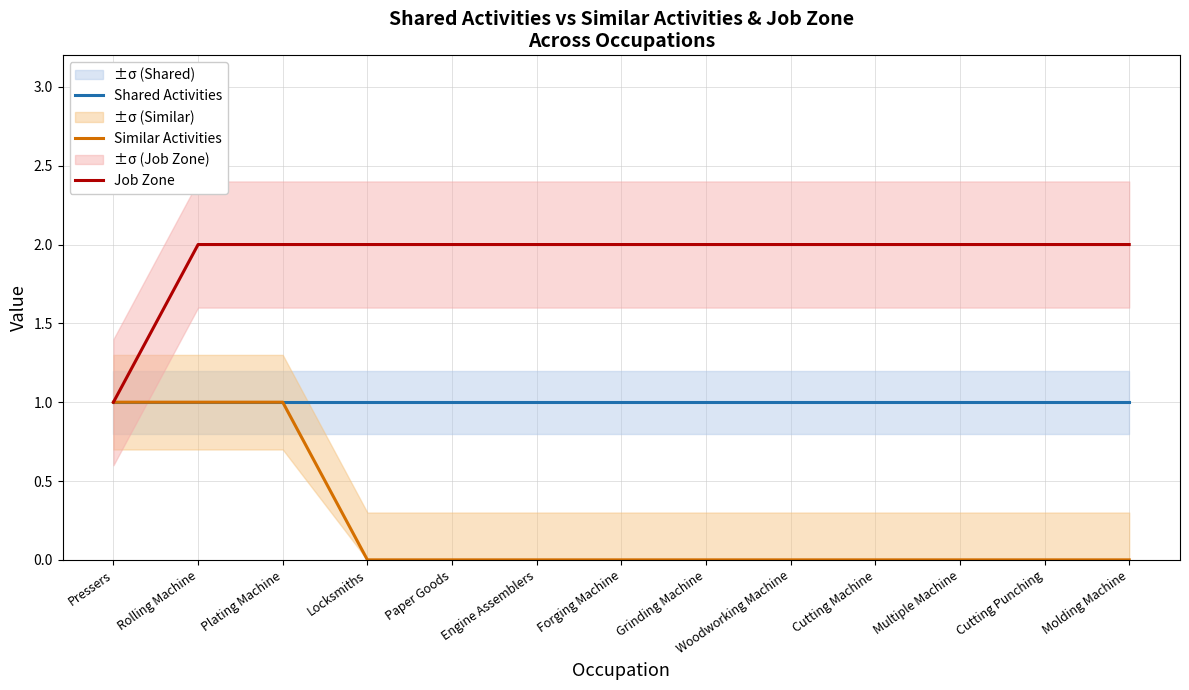

Which has a higher value, Rolling Machine or Grinding Machine?

Rolling Machine